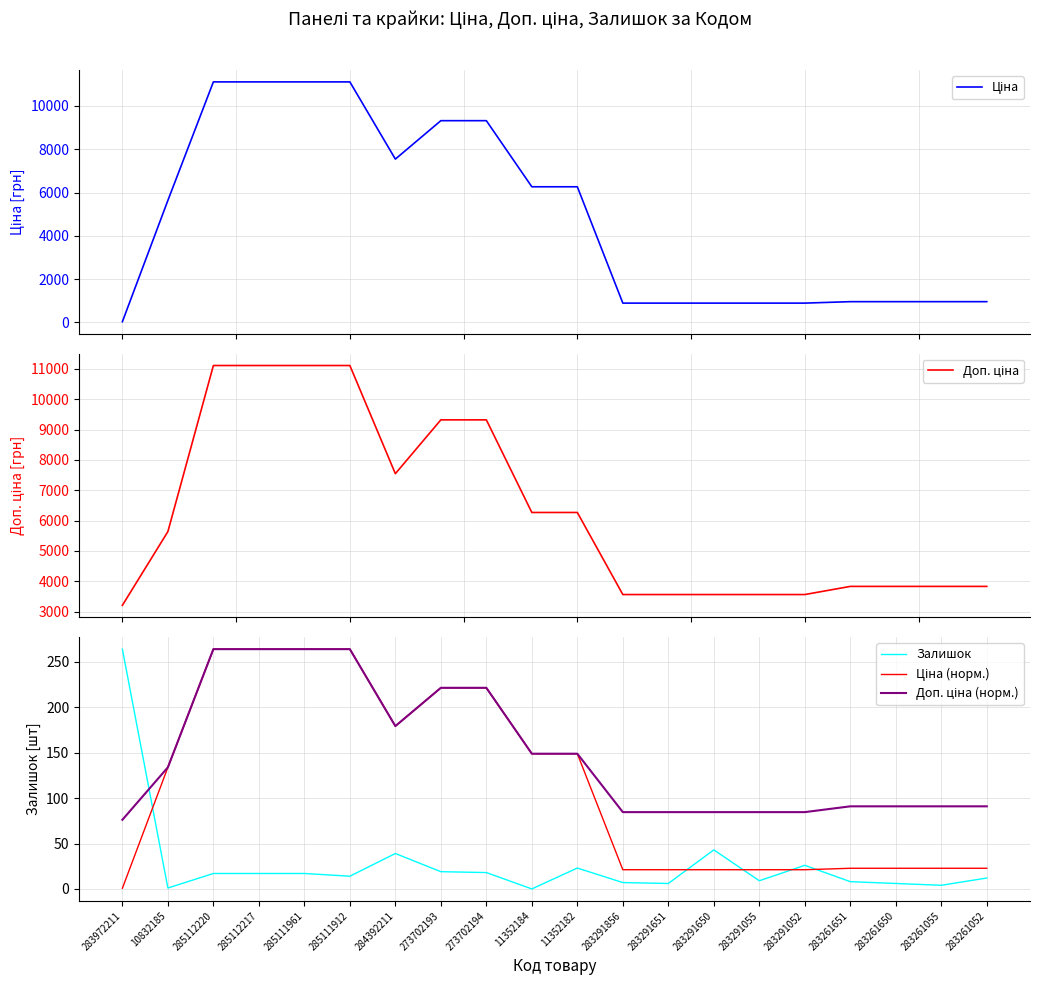

What is the difference between the highest and lowest values at 283261650?

3822.4